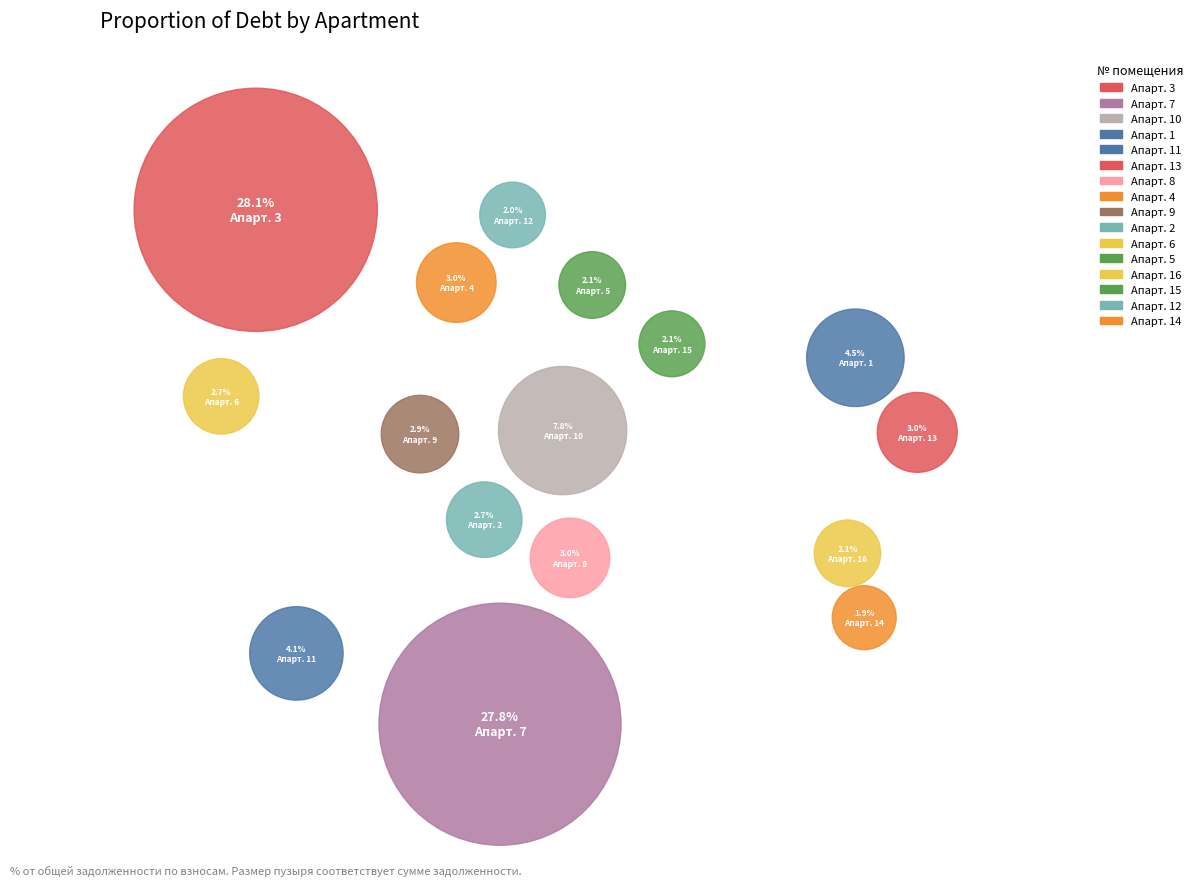

What percentage is the 1 slice, to the nearest percent?

5%